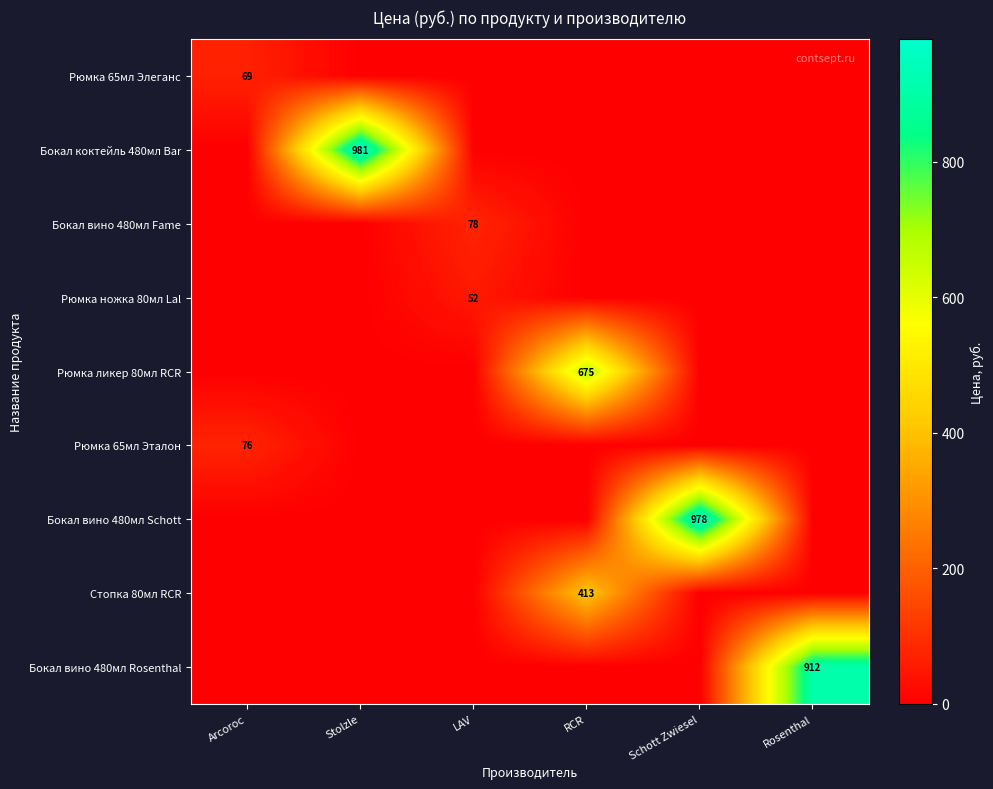

The Рюмка ликер 80мл RCR series shows 675 at RCR. True or false?

True